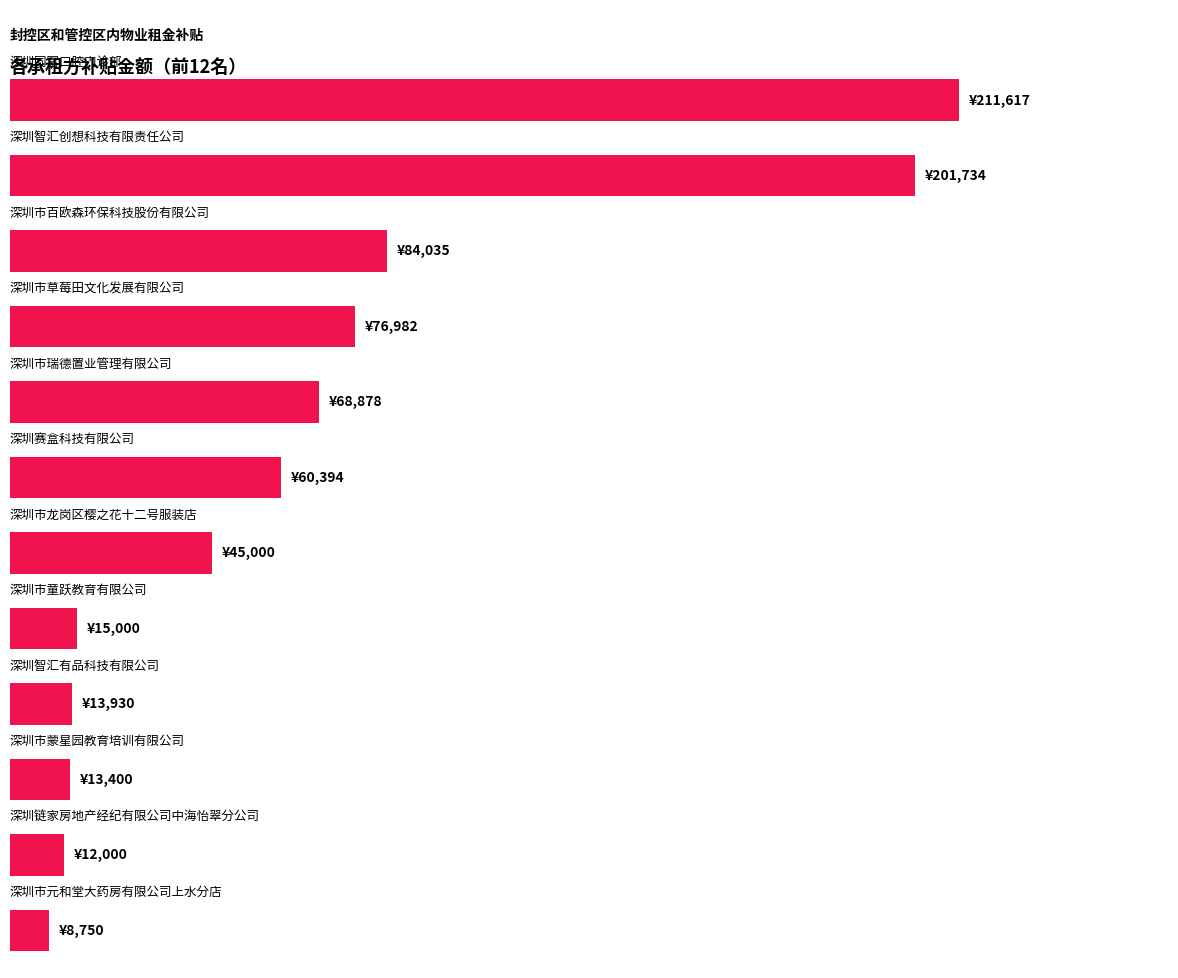

Does the chart contain any negative values?

No